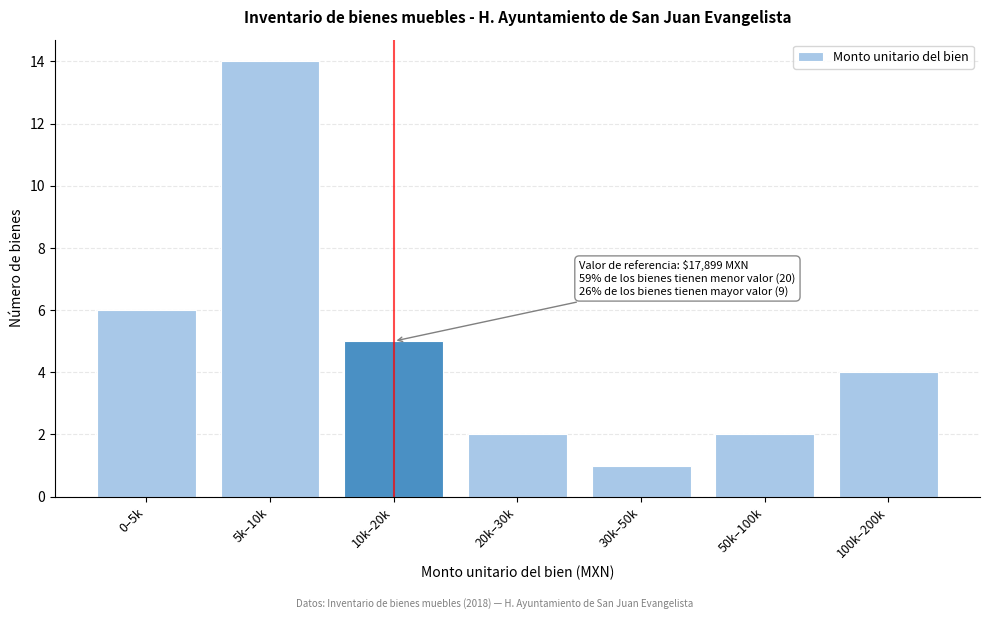

Reading right to left, transcribe all the data shown in this chart.

4	2	1	2	5	14	6